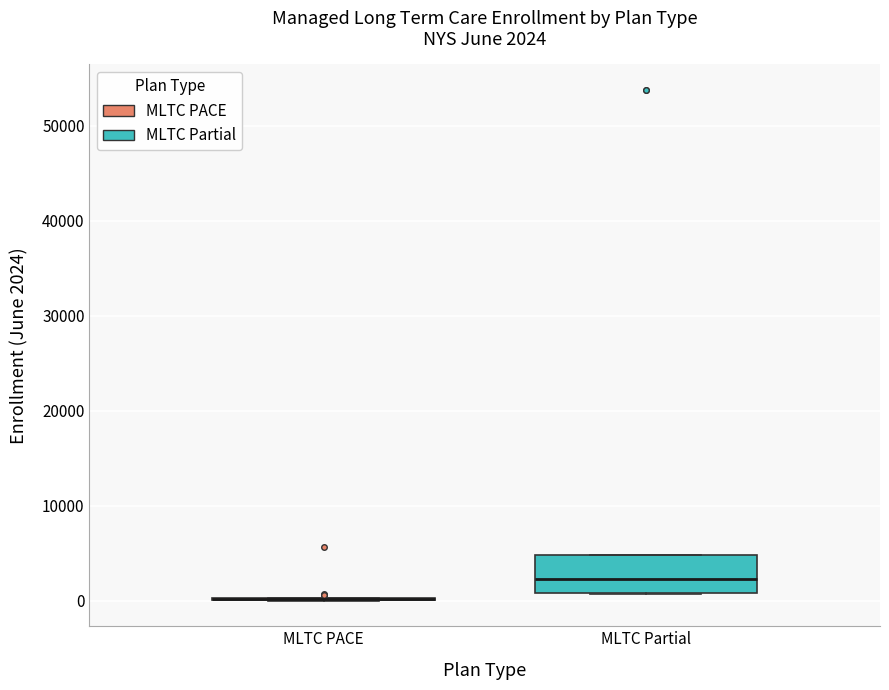

Comparing the boxes themselves (not the whiskers), which one is the tallest?

MLTC Partial